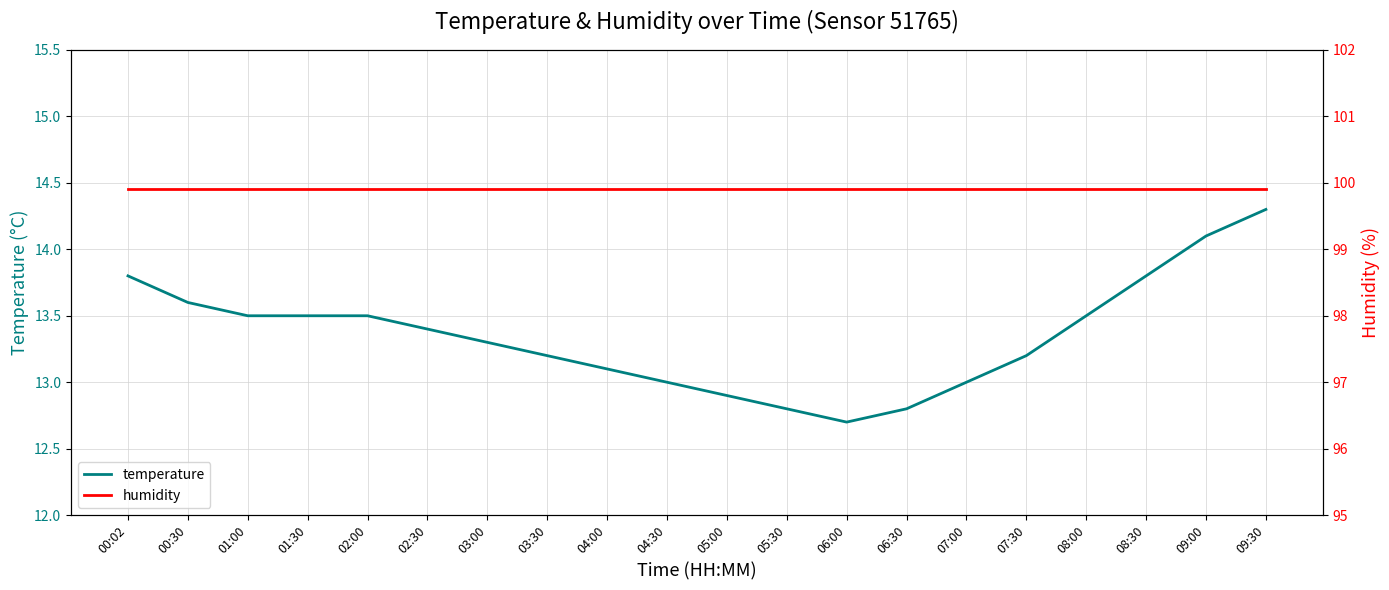

What is the maximum value shown in the chart?

99.9